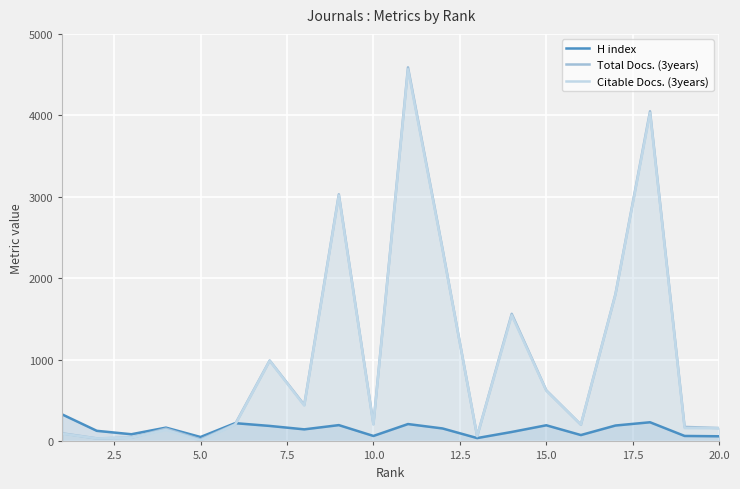

Which series has the largest total across all categories?

Total Docs. (3years)